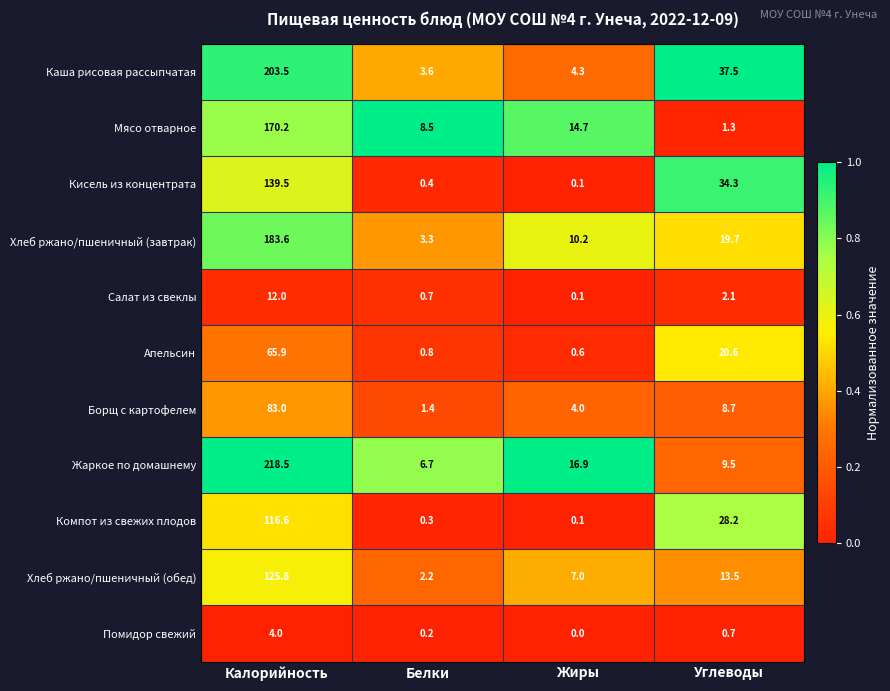

What is the difference between the Борщ с картофелем values at Калорийность and Углеводы?

74.3